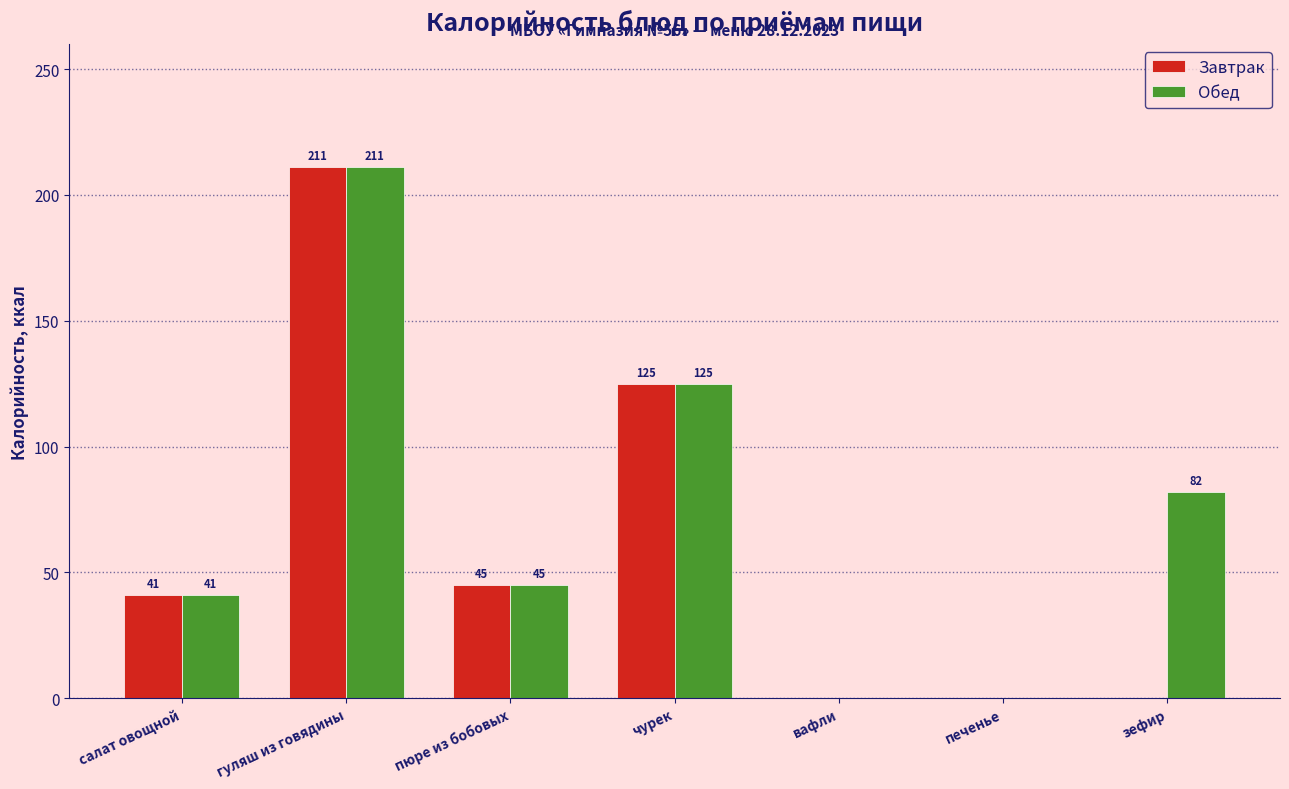

Count the Обед values in the range 0 to 125.

6